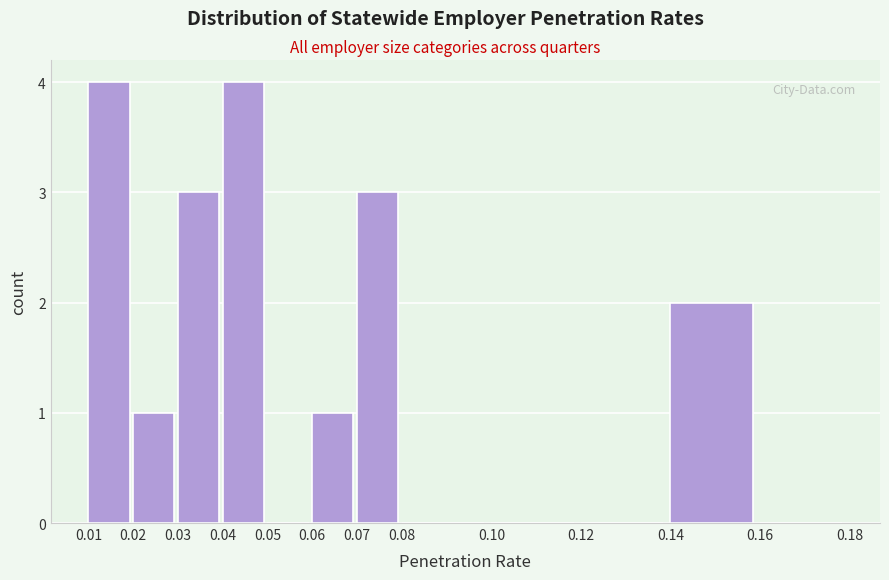

Reading left to right, transcribe this chart: for each bar, give the range it covers on the x-axis and its height. The values are not printed on the chart, so give them approximately, as read against the axis.

0.01 to 0.02: 4
0.02 to 0.03: 1
0.03 to 0.04: 3
0.04 to 0.05: 4
0.05 to 0.06: 0
0.06 to 0.07: 1
0.07 to 0.08: 3
0.08 to 0.10: 0
0.10 to 0.12: 0
0.12 to 0.14: 0
0.14 to 0.16: 2
0.16 to 0.18: 0